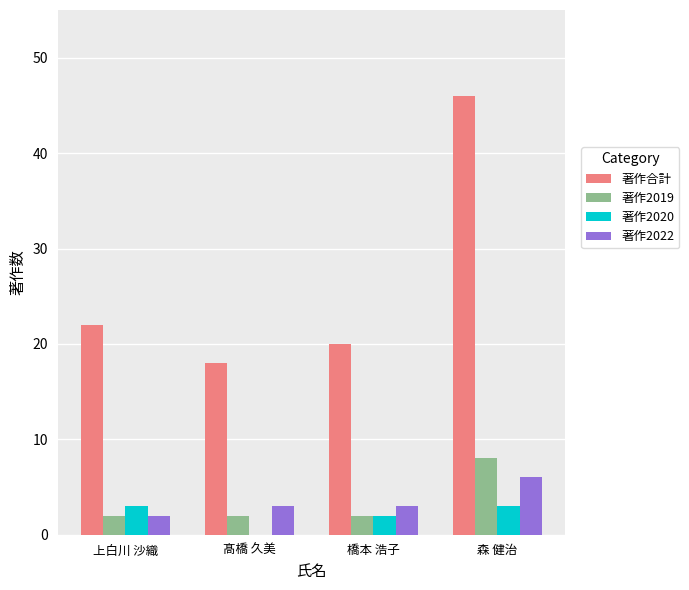

At which label does 著作2019 reach its peak?

森 健治